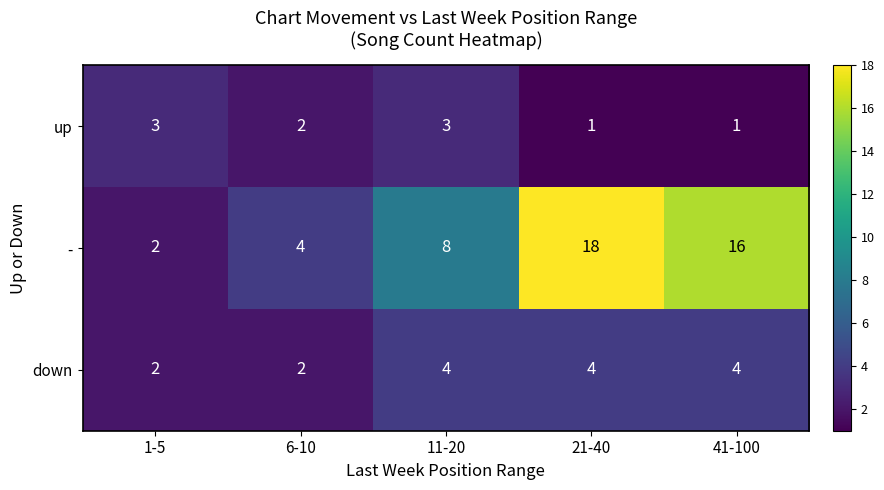

What is the spread (max minus min) of values at 11-20?

5